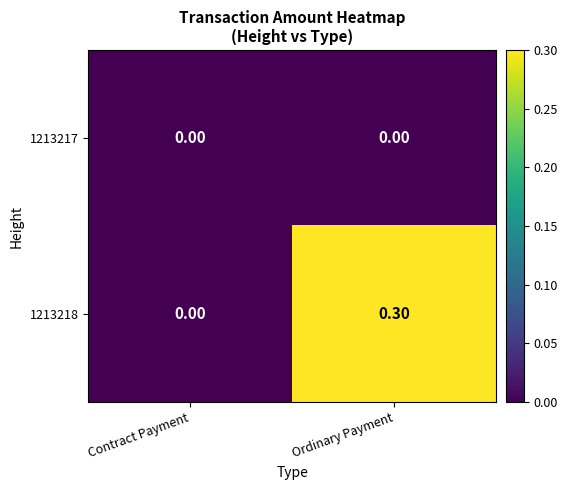

Rank the series by their average value, from highest to lowest.

1213218, 1213217